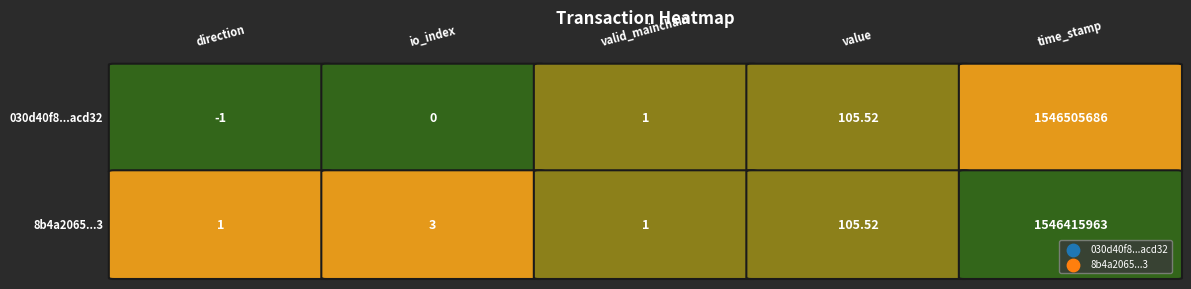

The 8b4a2065ecc1d72b69b7d89dc28d23801e76b03 series shows 1.3 at io_index. True or false?

False